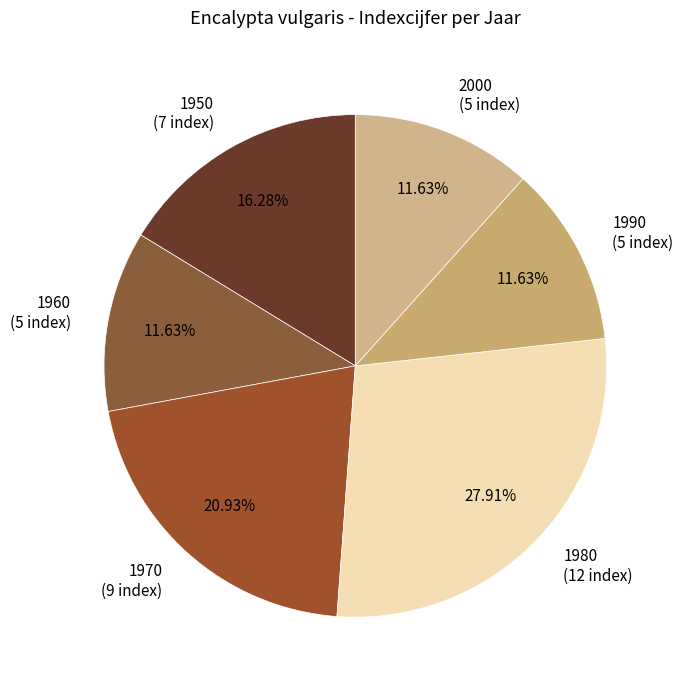

What percentage is the 2000 slice, to the nearest percent?

12%